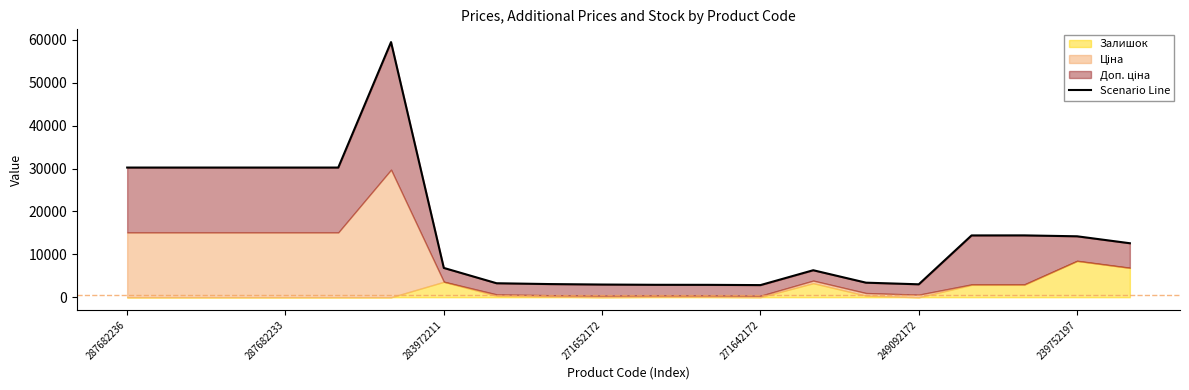

Where does the data first go above 12592?

287682236